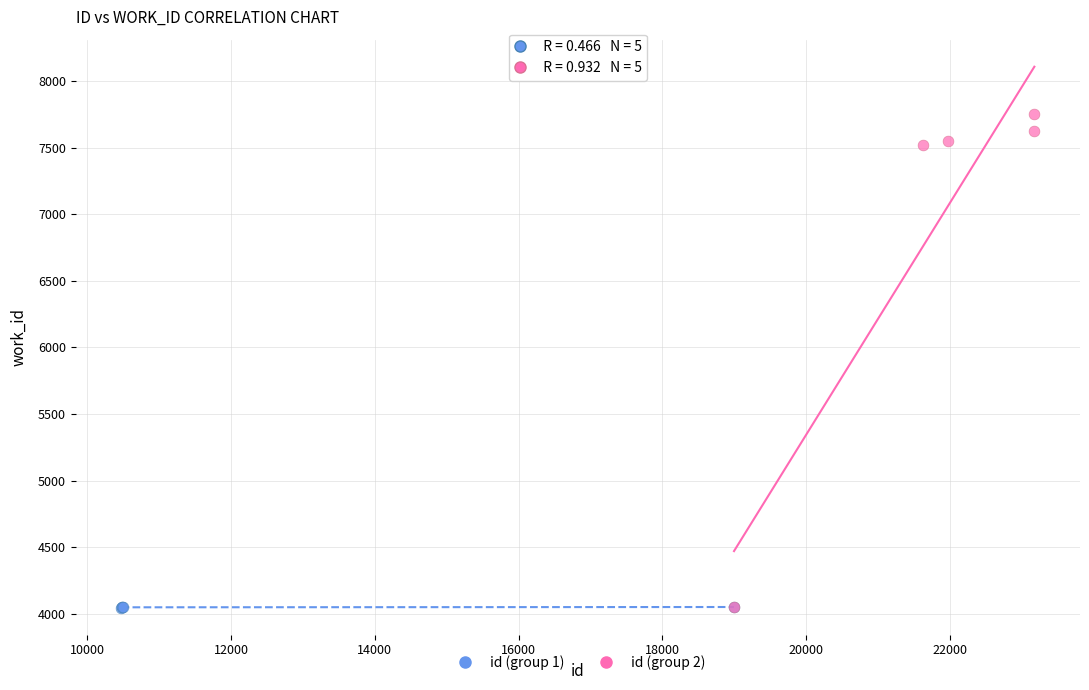

Which series has the widest spread of Y values?

id (group 2)